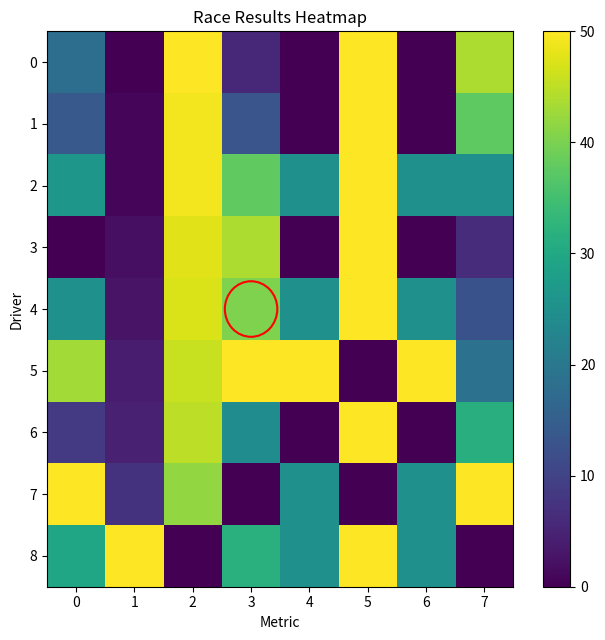

Reading left to right, what are all the values shown in this chart?

0: 0=18.2	1=0.0	2=50.0	3=5.5	4=0.0	5=50.0	6=0.0	7=43.8
1: 0=14.0	1=0.7	2=49.2	3=13.2	4=0.0	5=50.0	6=0.0	7=37.5
2: 0=26.4	1=0.9	2=49.0	3=37.7	4=25.0	5=50.0	6=25.0	7=25.0
3: 0=0.0	1=2.1	2=47.7	3=43.9	4=0.0	5=50.0	6=0.0	7=6.2
4: 0=25.1	1=2.6	2=47.2	3=40.3	4=25.0	5=50.0	6=25.0	7=12.5
5: 0=43.0	1=3.9	2=45.7	3=50.0	4=50.0	5=0.0	6=50.0	7=18.8
6: 0=8.4	1=4.6	2=44.9	3=24.4	4=0.0	5=50.0	6=0.0	7=31.2
7: 0=50.0	1=7.4	2=41.9	3=0.0	4=25.0	5=0.0	6=25.0	7=50.0
8: 0=29.6	1=50.0	2=0.0	3=31.8	4=25.0	5=50.0	6=25.0	7=0.0